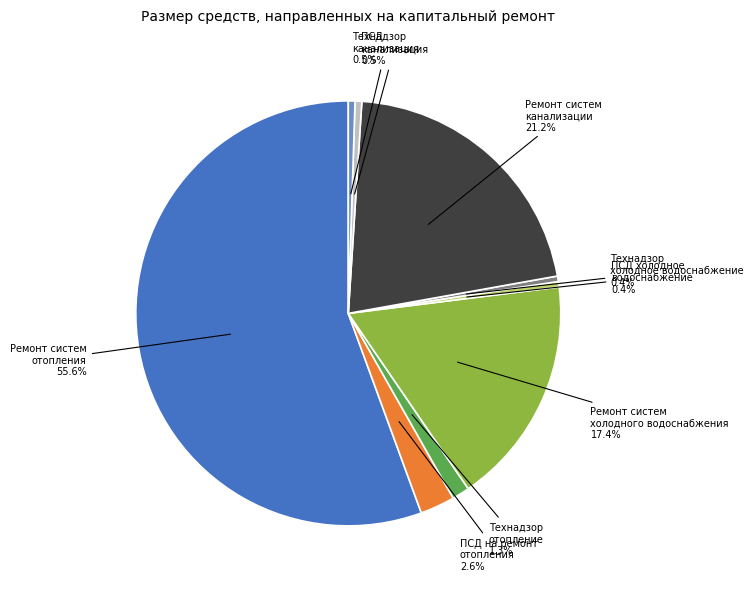

Is there a majority slice in this chart?

Yes